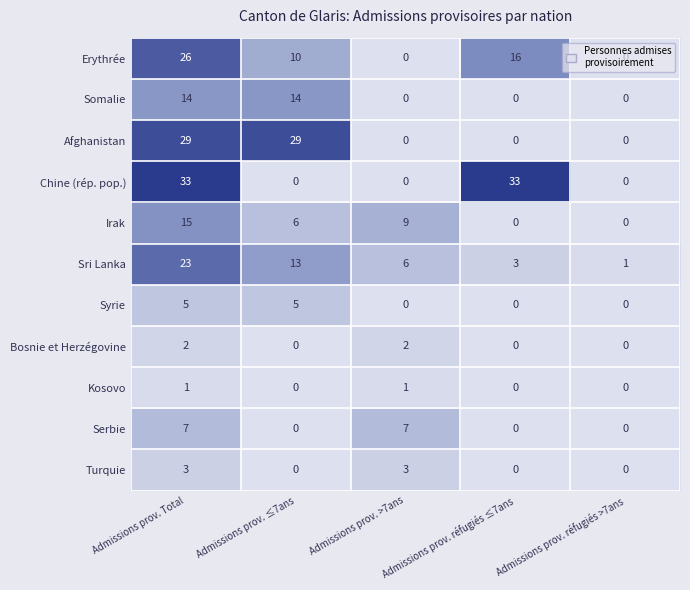

Which series has the widest spread of values?

Chine (rép. pop.)